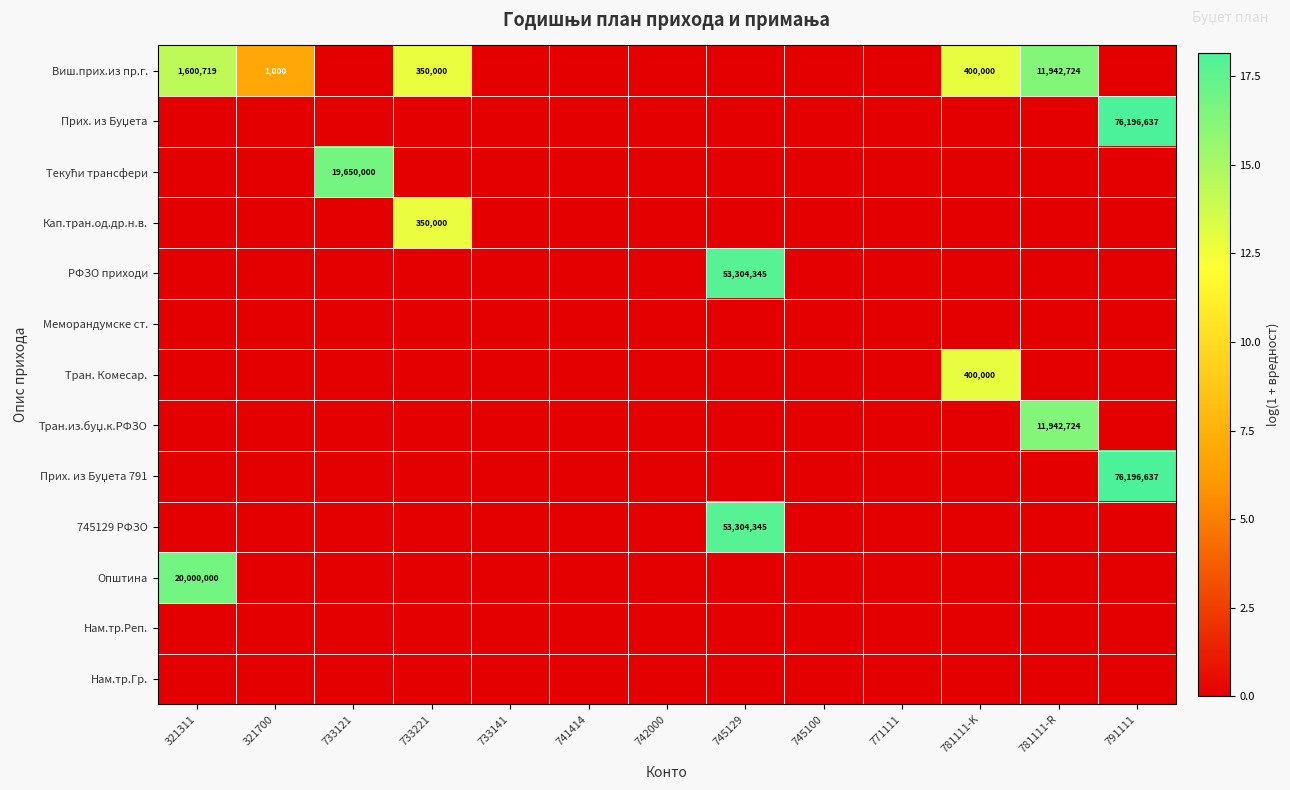

What is the difference between the highest and lowest values at 733121?

16.8